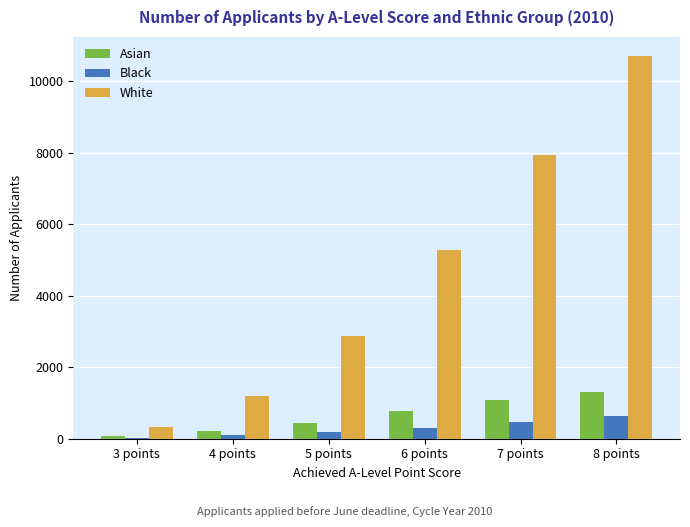

Which series changed the most between 7 points and 8 points?

White